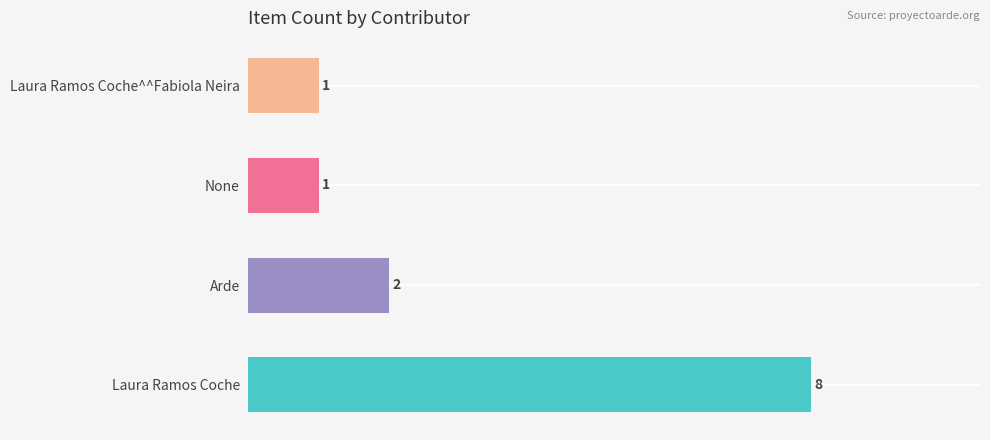

At which label is the value closest to 4?

Arde